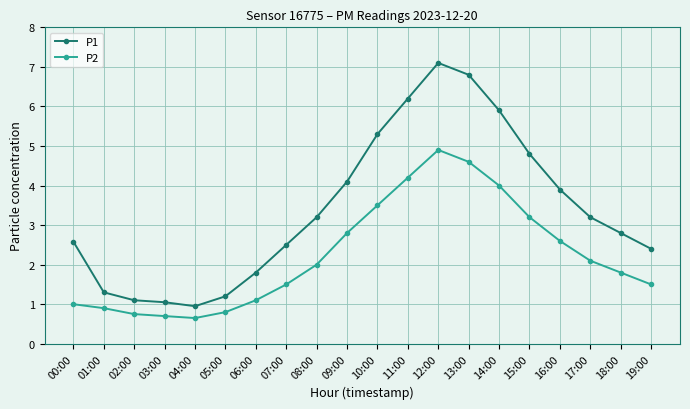

What is the spread (max minus min) of values at 04:00?

0.3